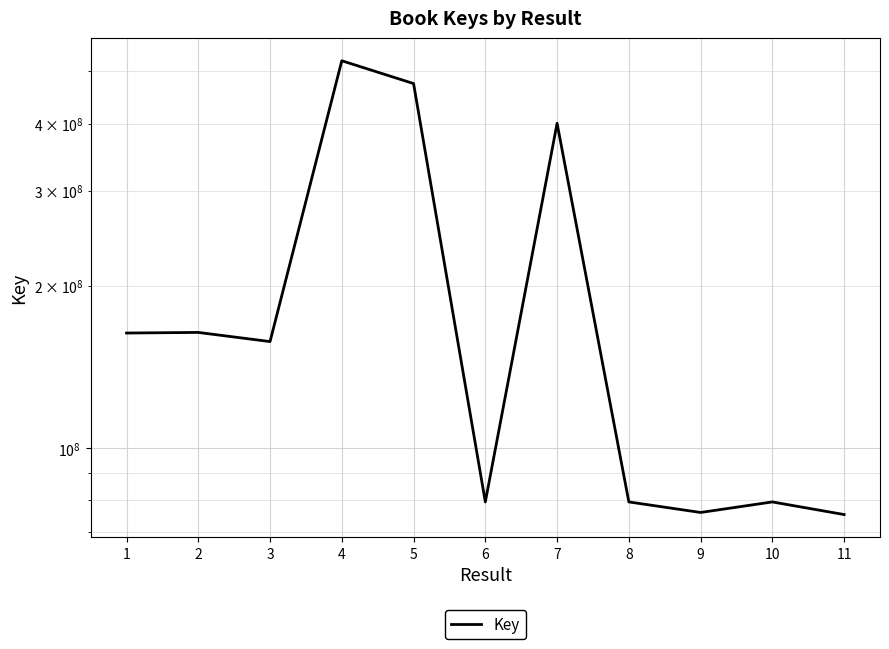

What is the value of the 1st point from the left?

163494920